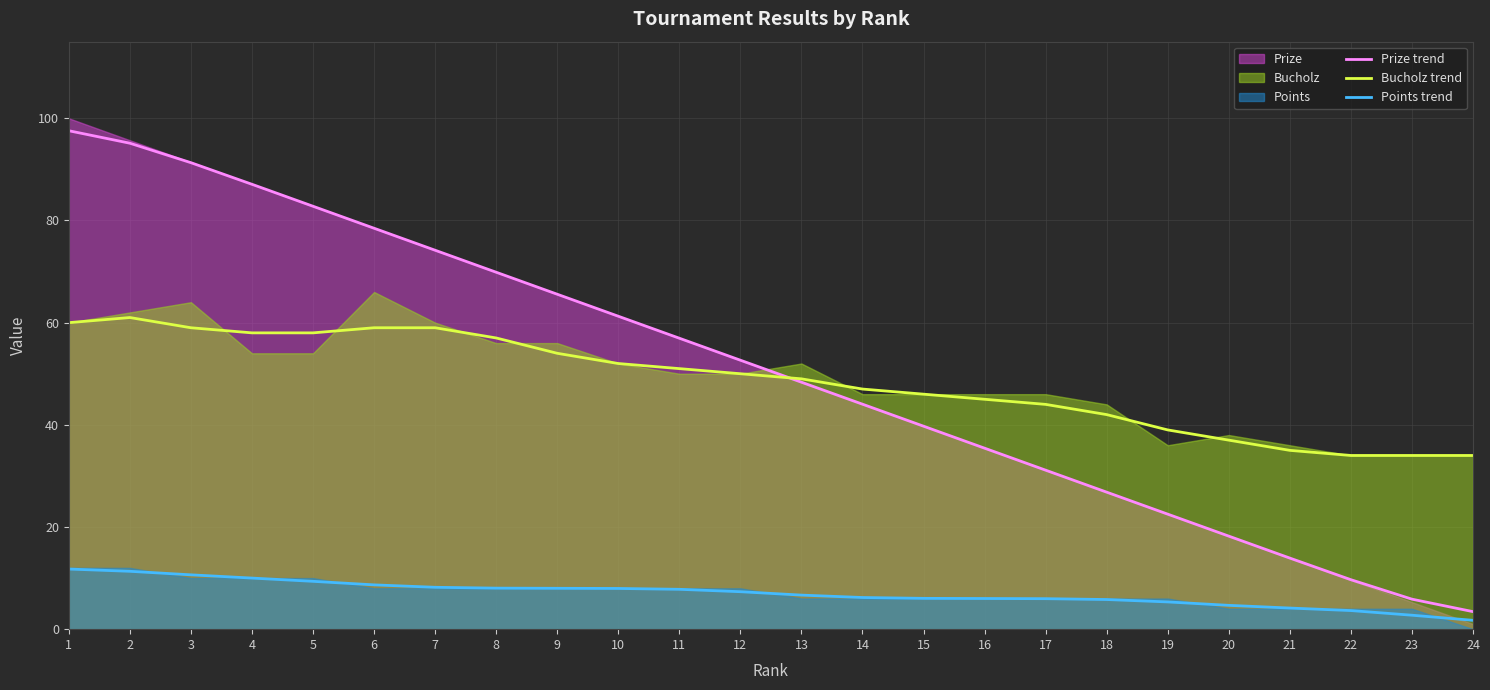

What is the minimum value shown in the chart?

1.7